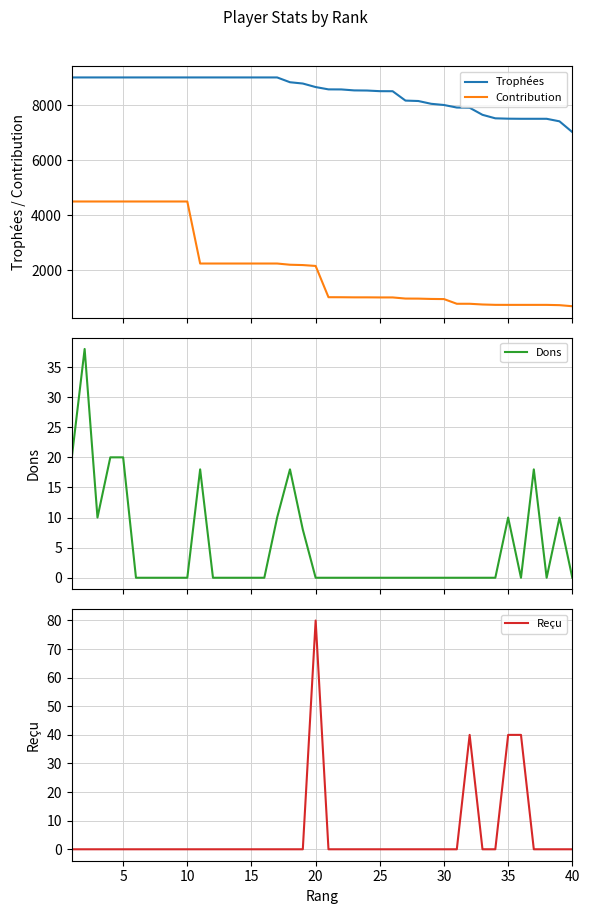

What is the highest value of the Trophées series?

9000